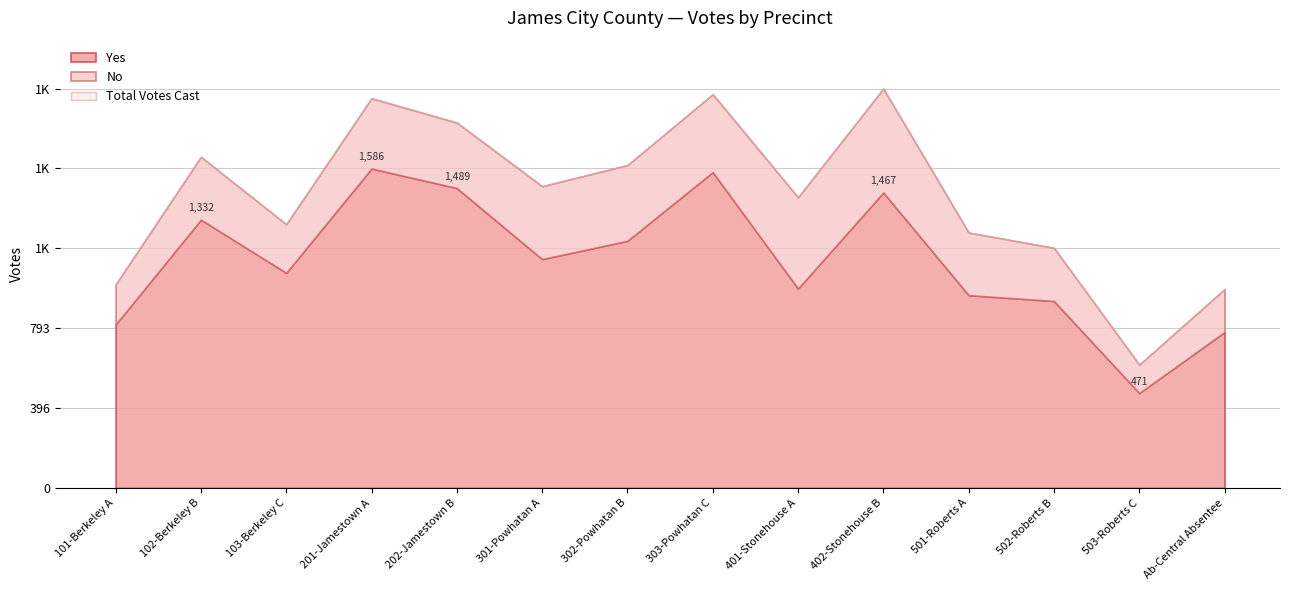

What are all the series names shown in the legend?

Yes, No, Total Votes Cast